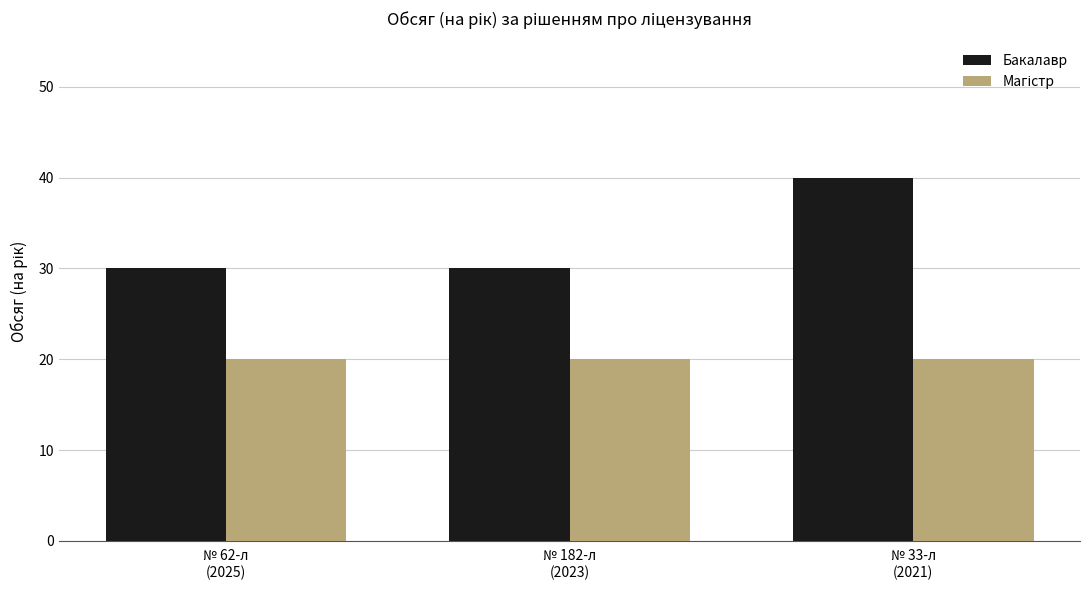

What is the label of the 3rd bar from the left?

№ 33-л
(2021)